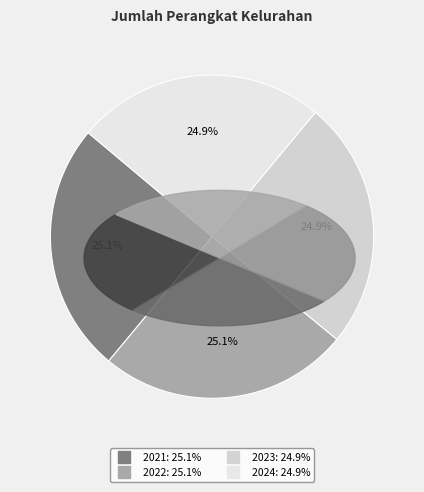

Does any single category account for the majority?

No